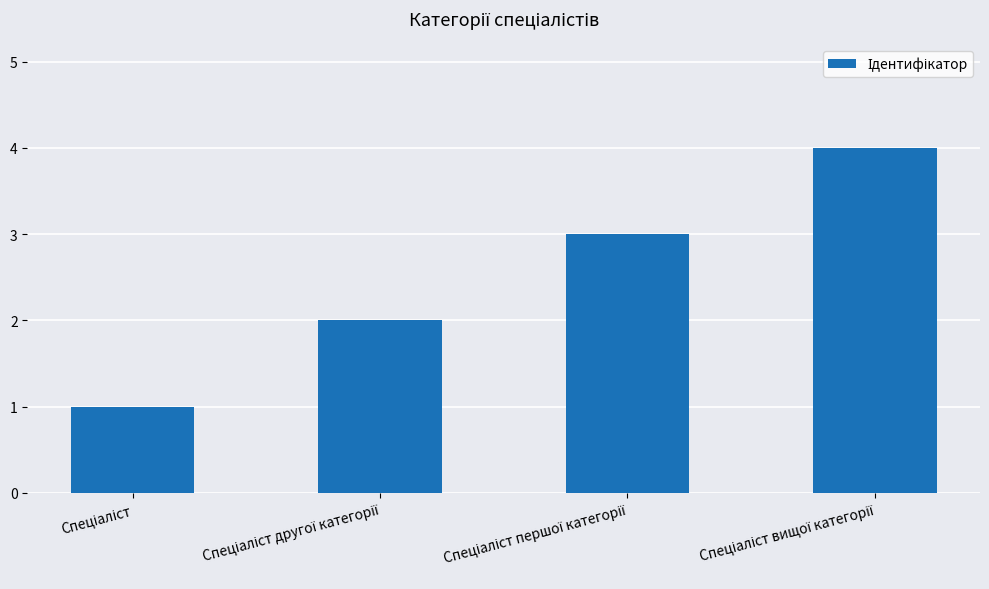

What is the maximum value shown in the chart?

4